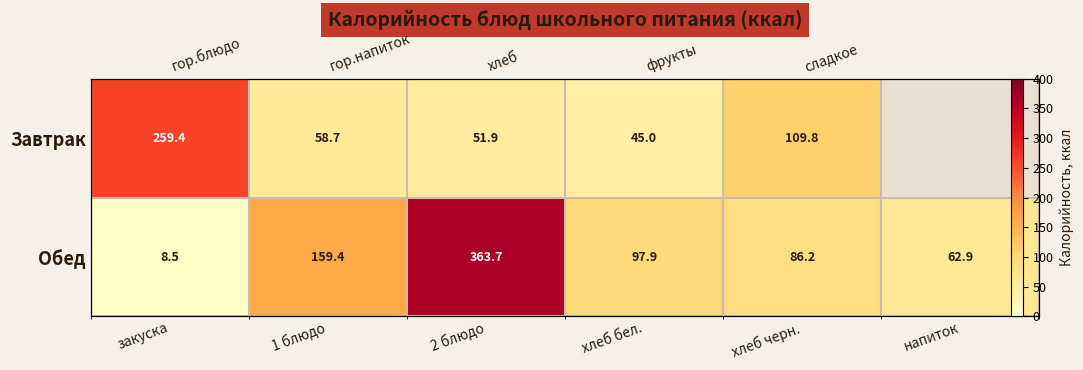

Which category has the lowest value in the Обед series?

закуска